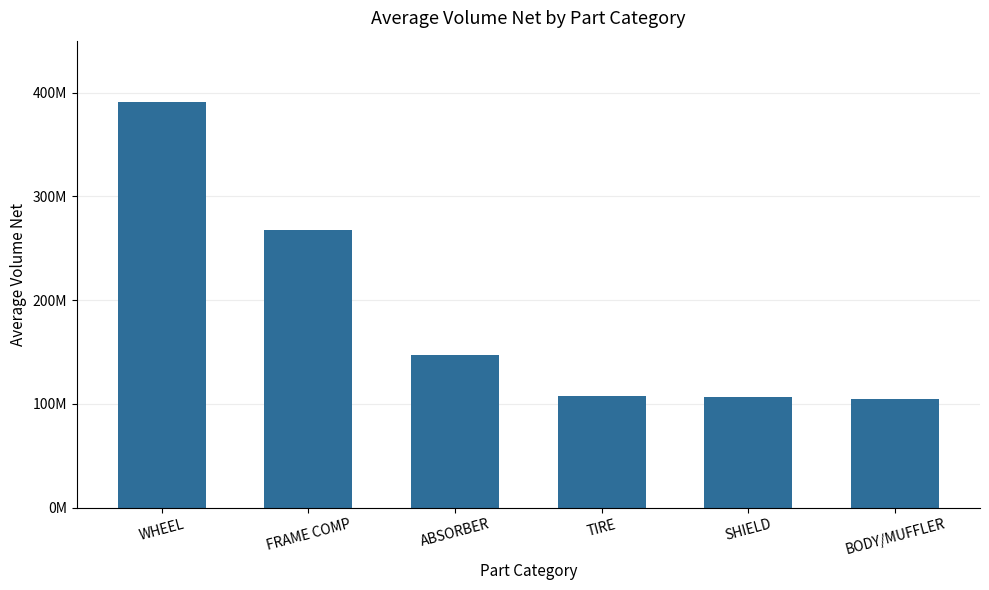

What is the label of the 5th bar from the left?

SHIELD